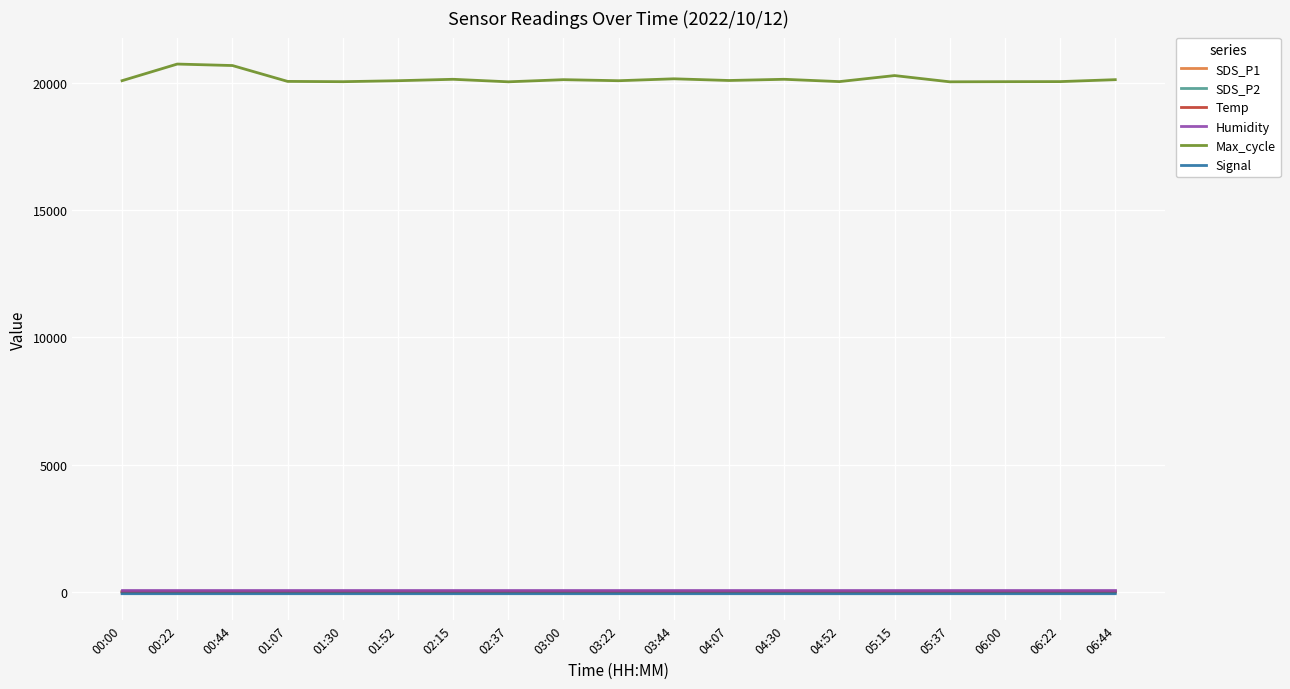

How many Temp values are between 5 and 6?

17